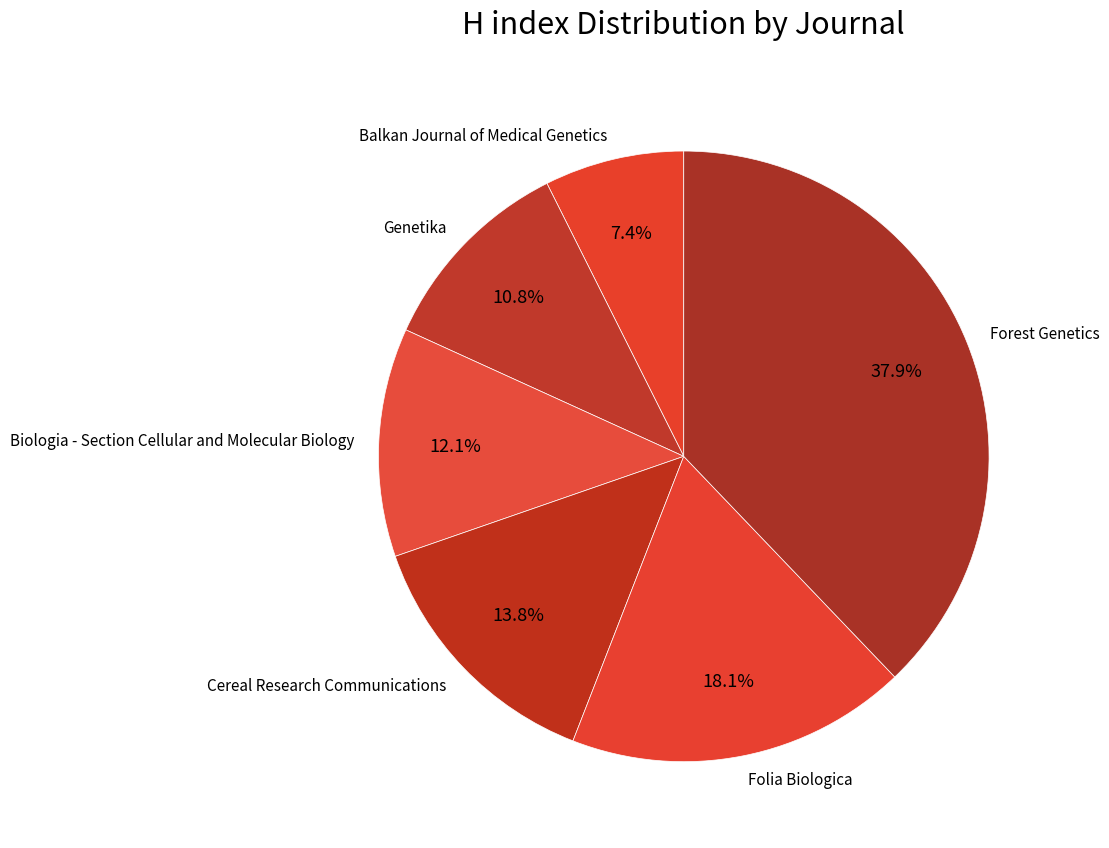

To the nearest percent, what is the combined percentage of Cereal Research Communications and Balkan Journal of Medical Genetics?

21%